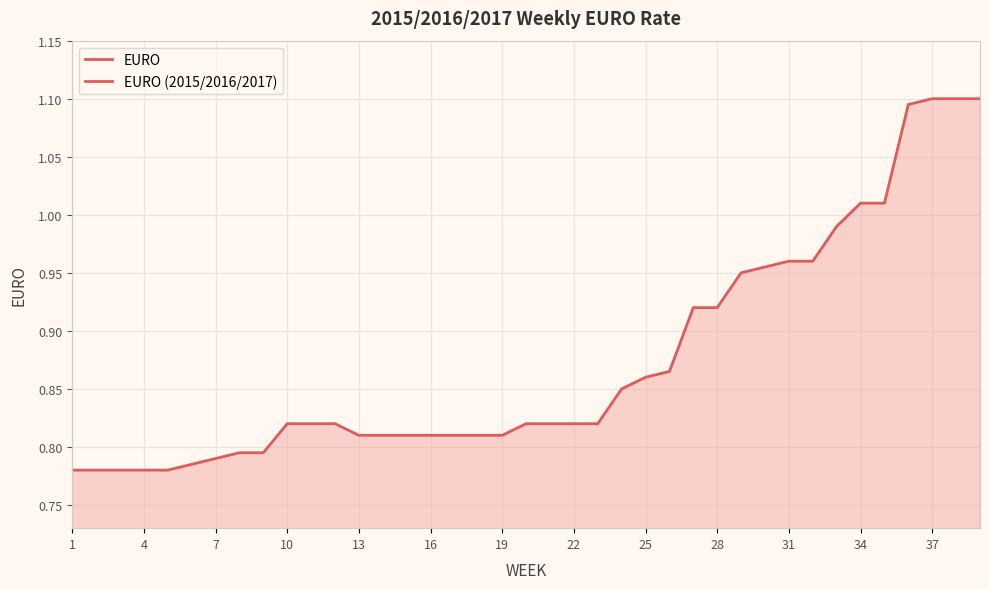

How many lines are shown in the chart?

1